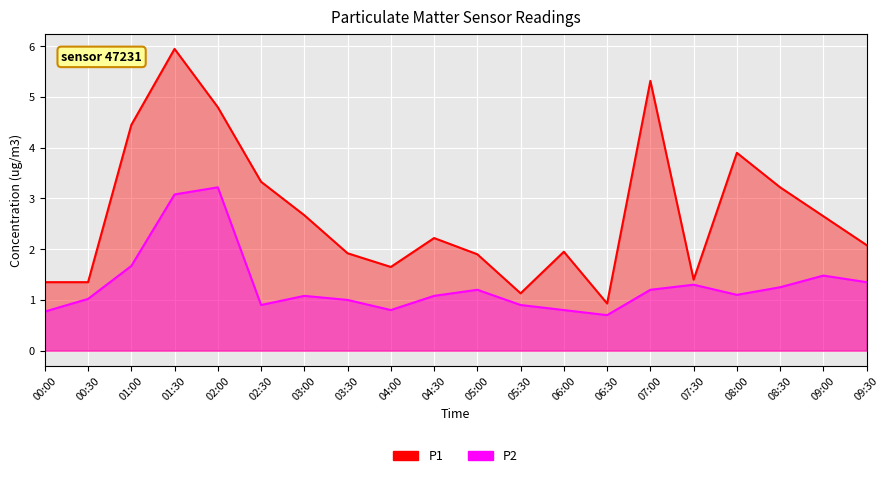

The P2 series shows 0.6 at 09:30. True or false?

False